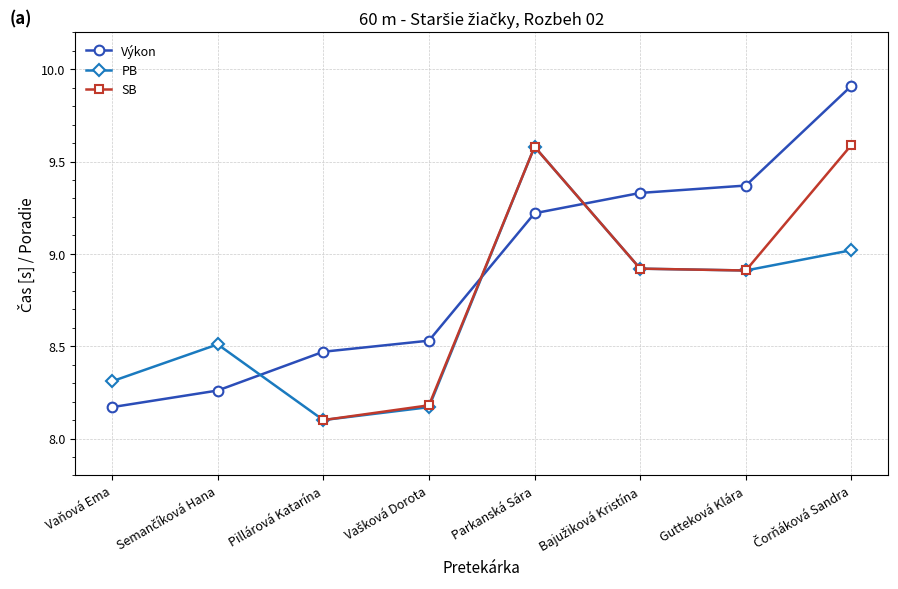

Count the number of data series in this chart.

3